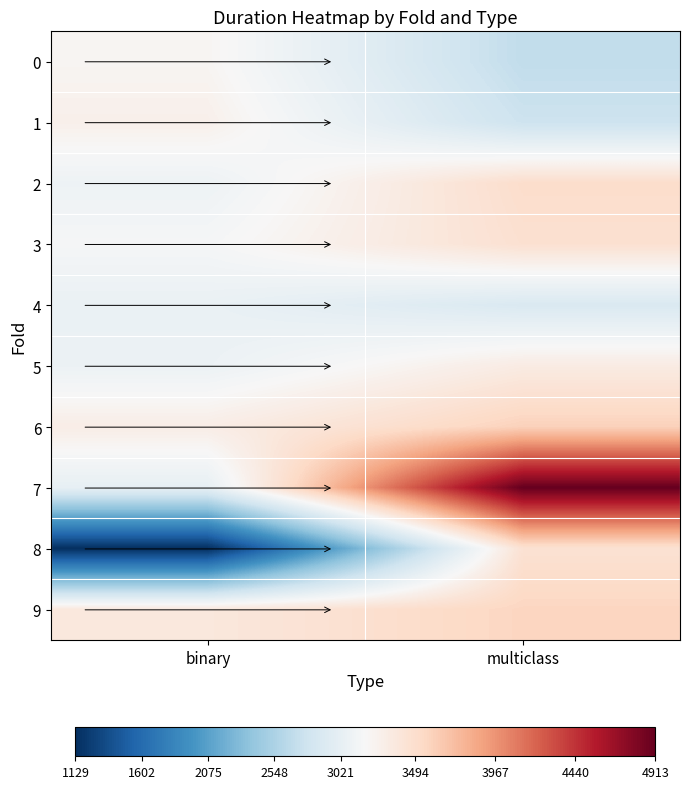

Which series has the widest spread of values?

8